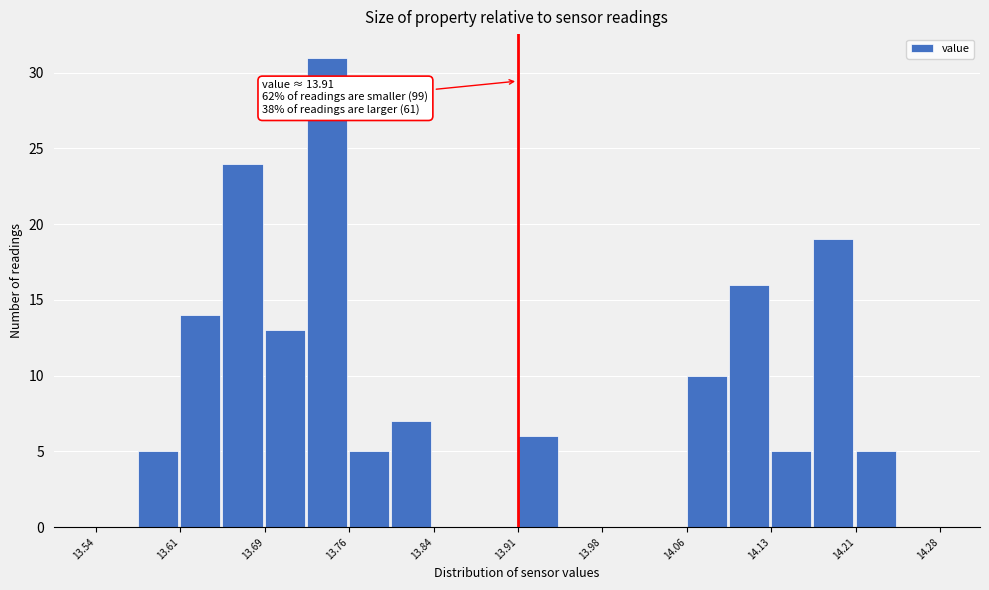

Read against the x-axis, roughly where is the centre of the tallest bar?

13.74